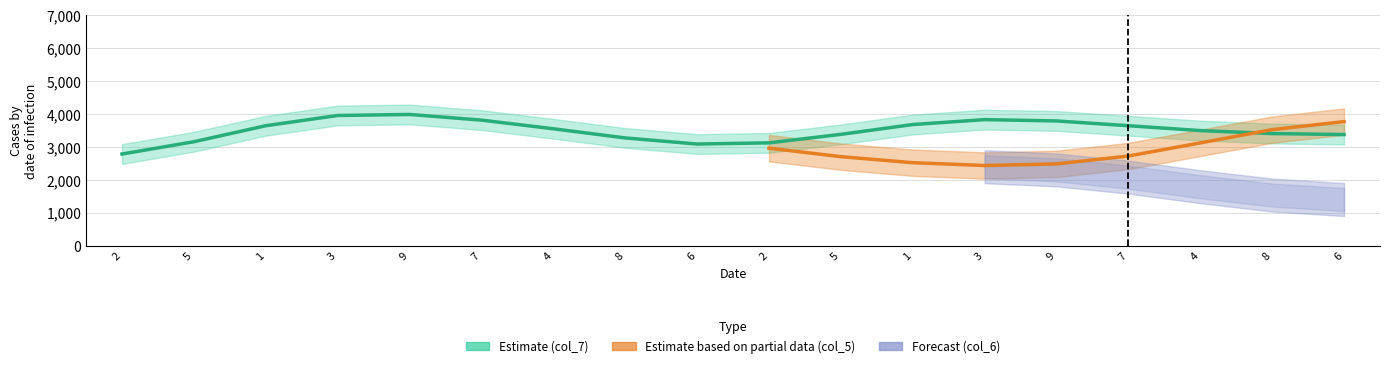

How many values exceed 5?

8